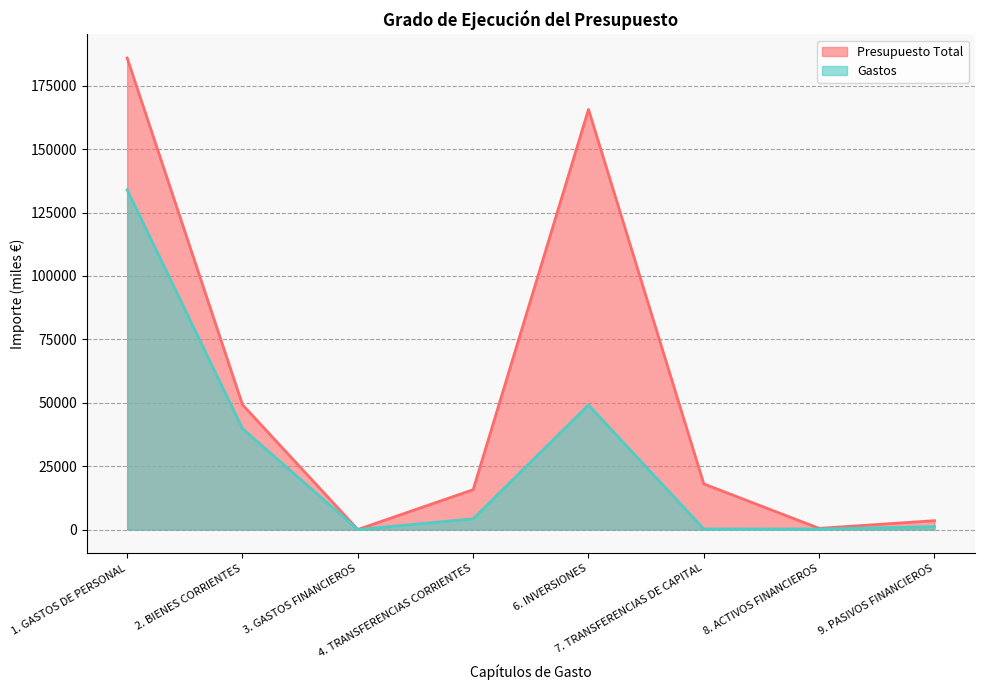

How many distinct data groups are displayed?

2